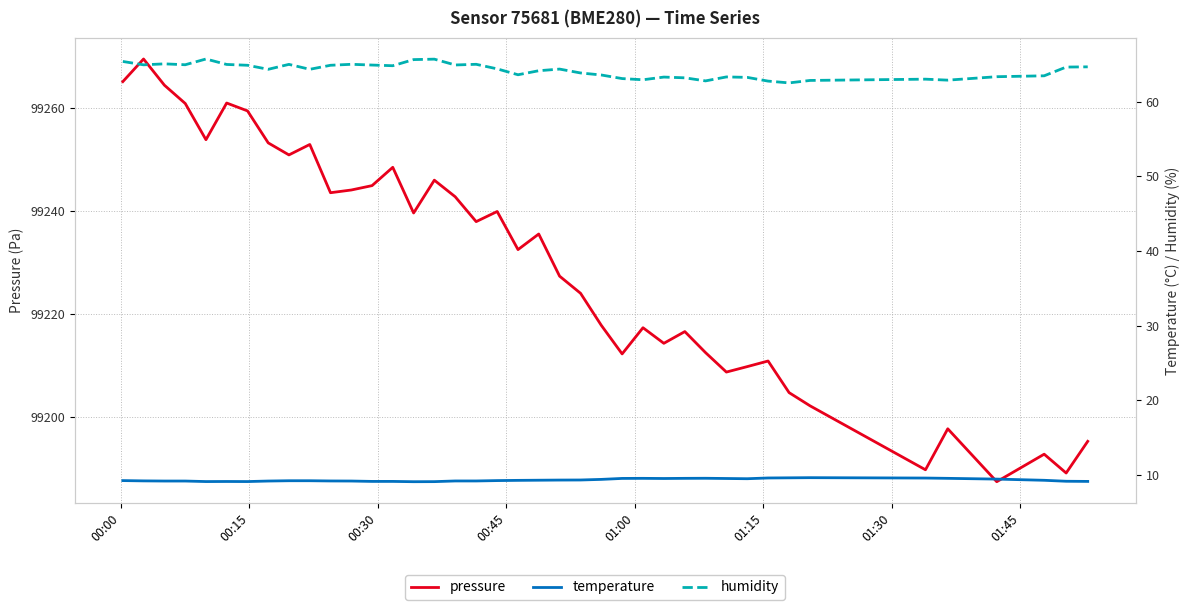

True or false: temperature and pressure intersect in this chart.

False